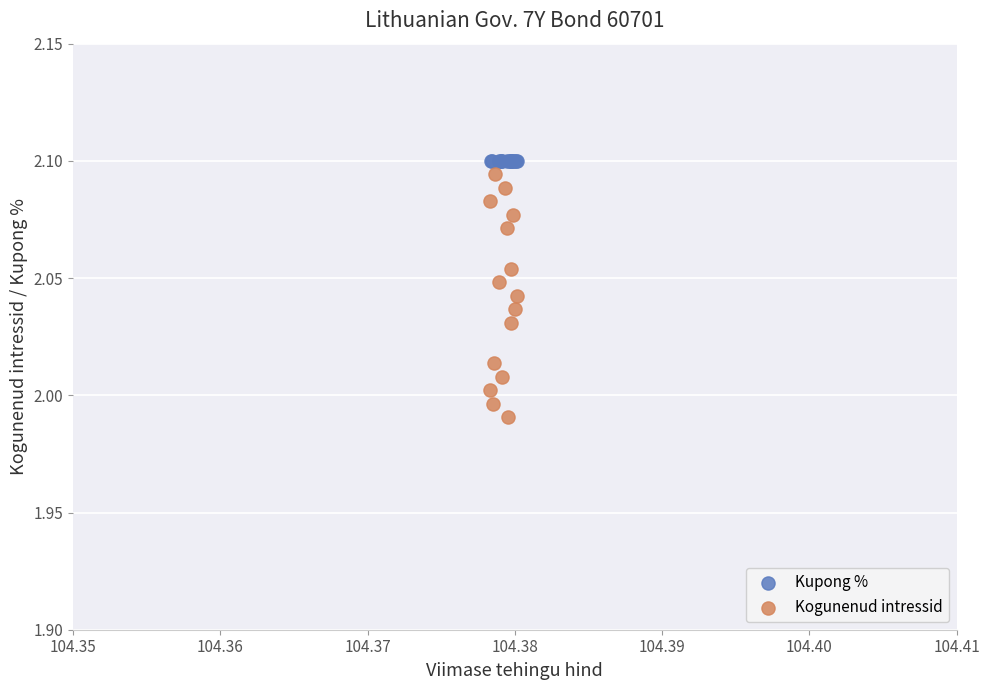

Which series contains the lowest Y value?

Kogunenud intressid